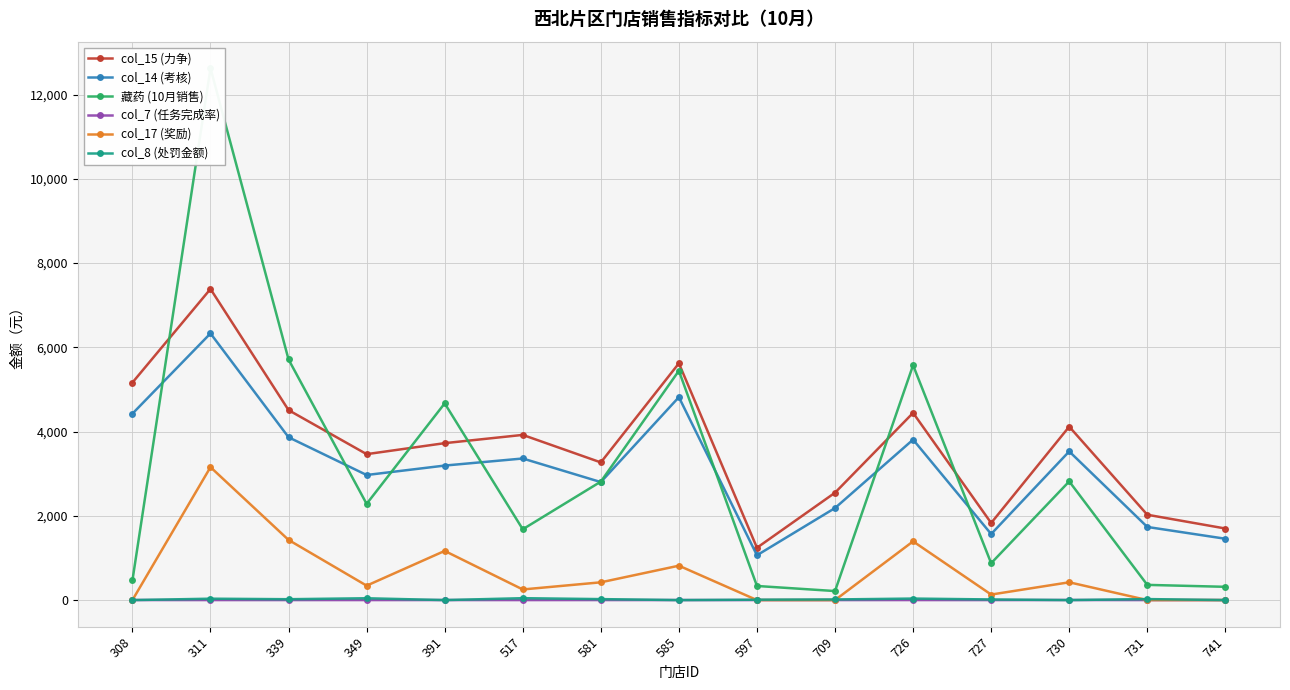

Rank the series by their maximum value, from lowest to highest.

col_7 (任务完成率), col_8 (处罚金额), col_17 (奖励), col_14 (考核), col_15 (力争), 藏药 (10月销售)